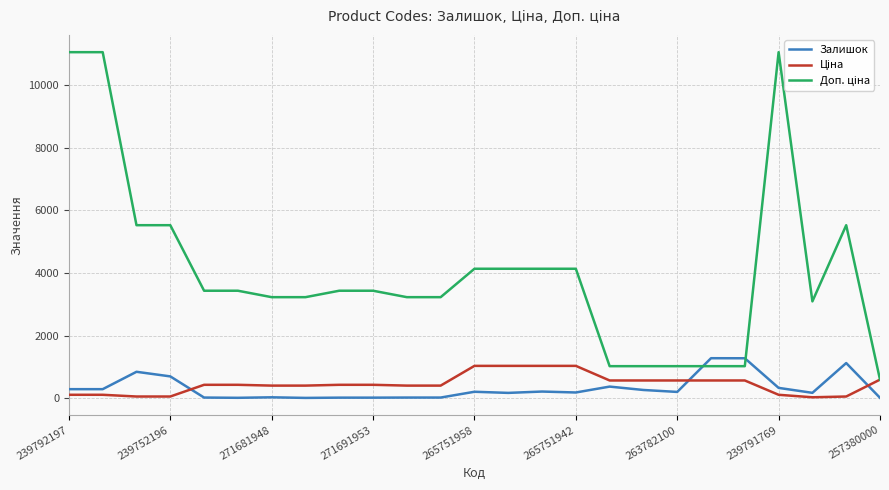

Does the chart have visible grid lines?

Yes